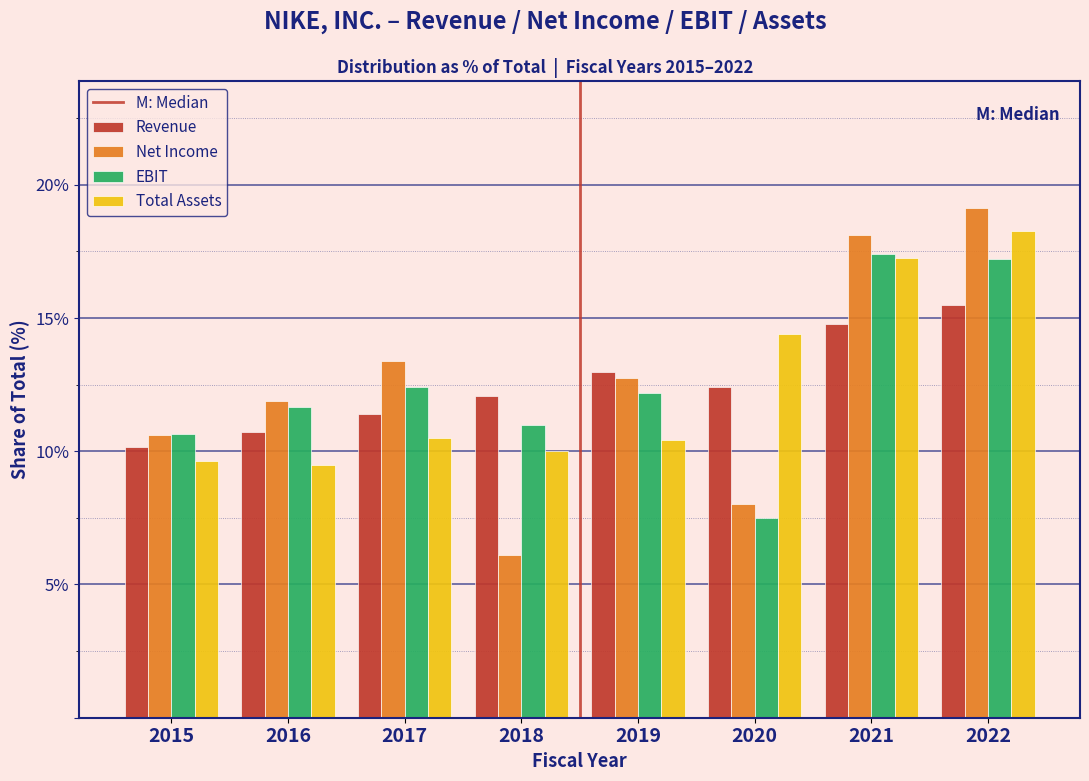

The Net Income series shows 3.9 at 2018. True or false?

False